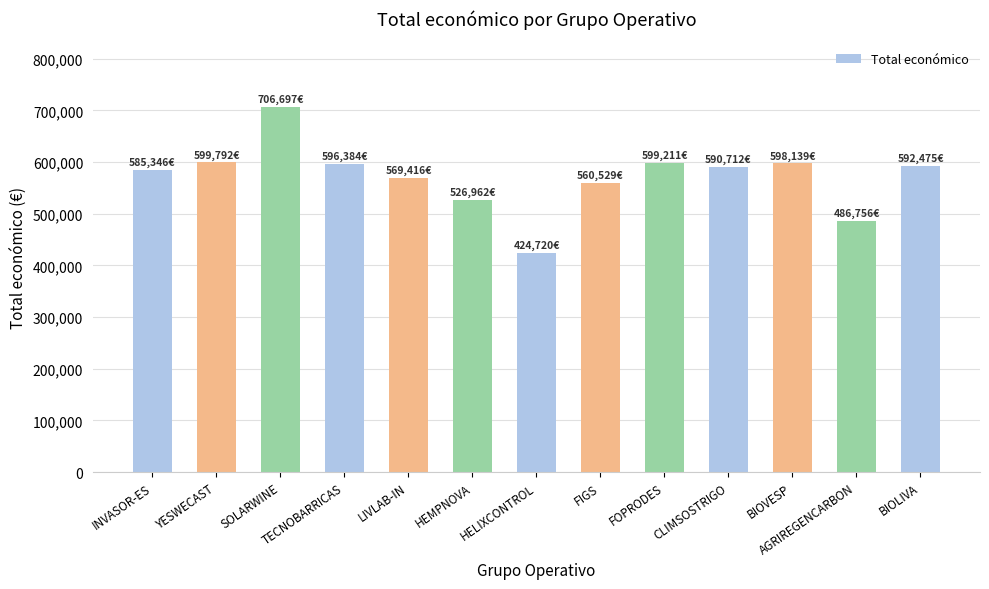

What is the sum of the values at FOPRODES and INVASOR-ES?

1184557